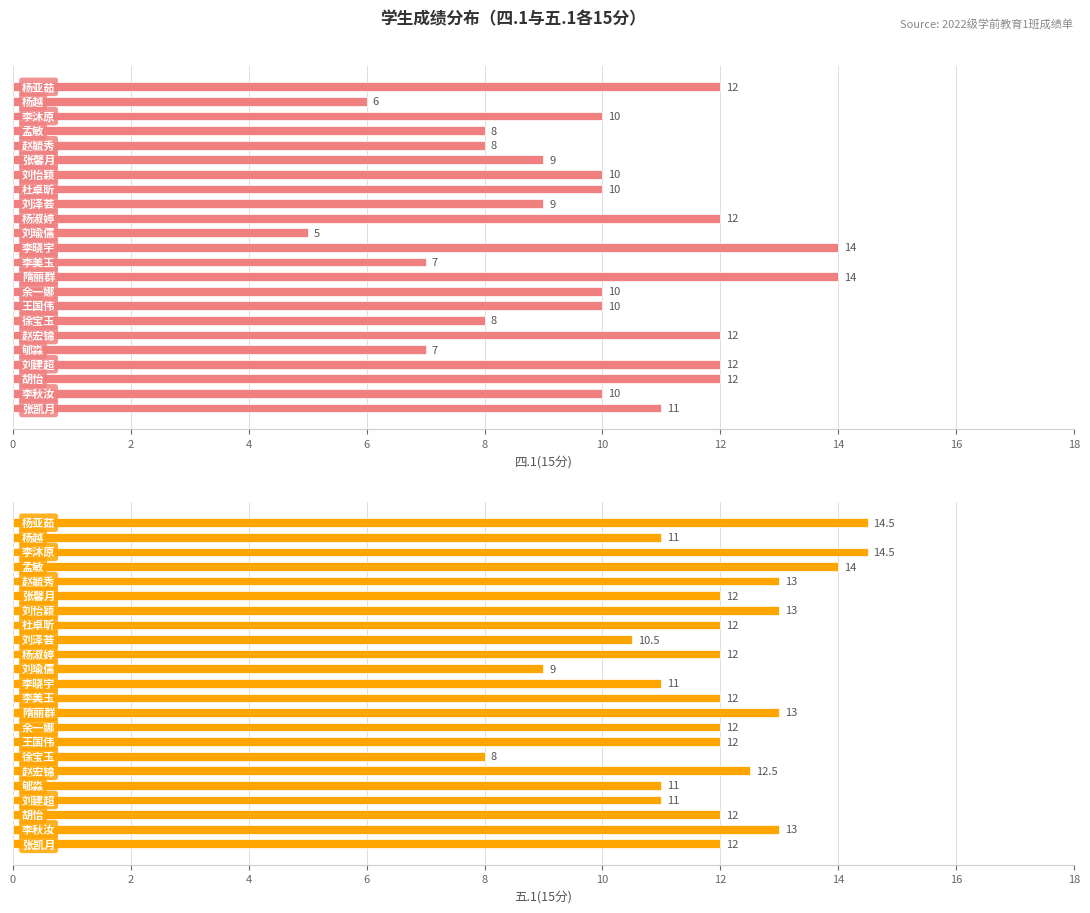

Rank the series at 16 from highest to lowest value.

五.1(15分), 四.1(15分)